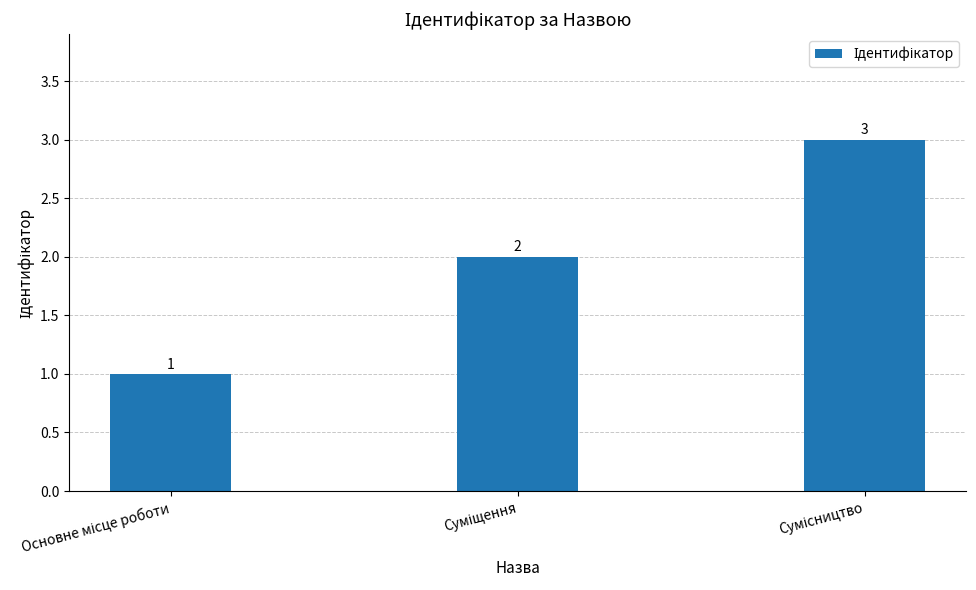

Count the values in the range 1 to 3.

3